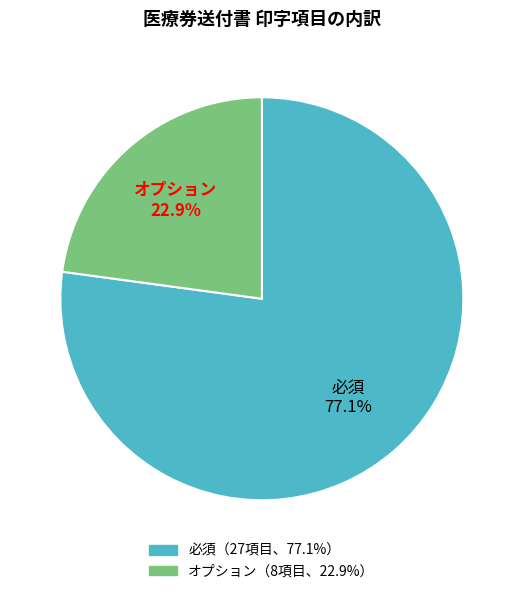

Rank the categories by value from highest to lowest.

必須, オプション